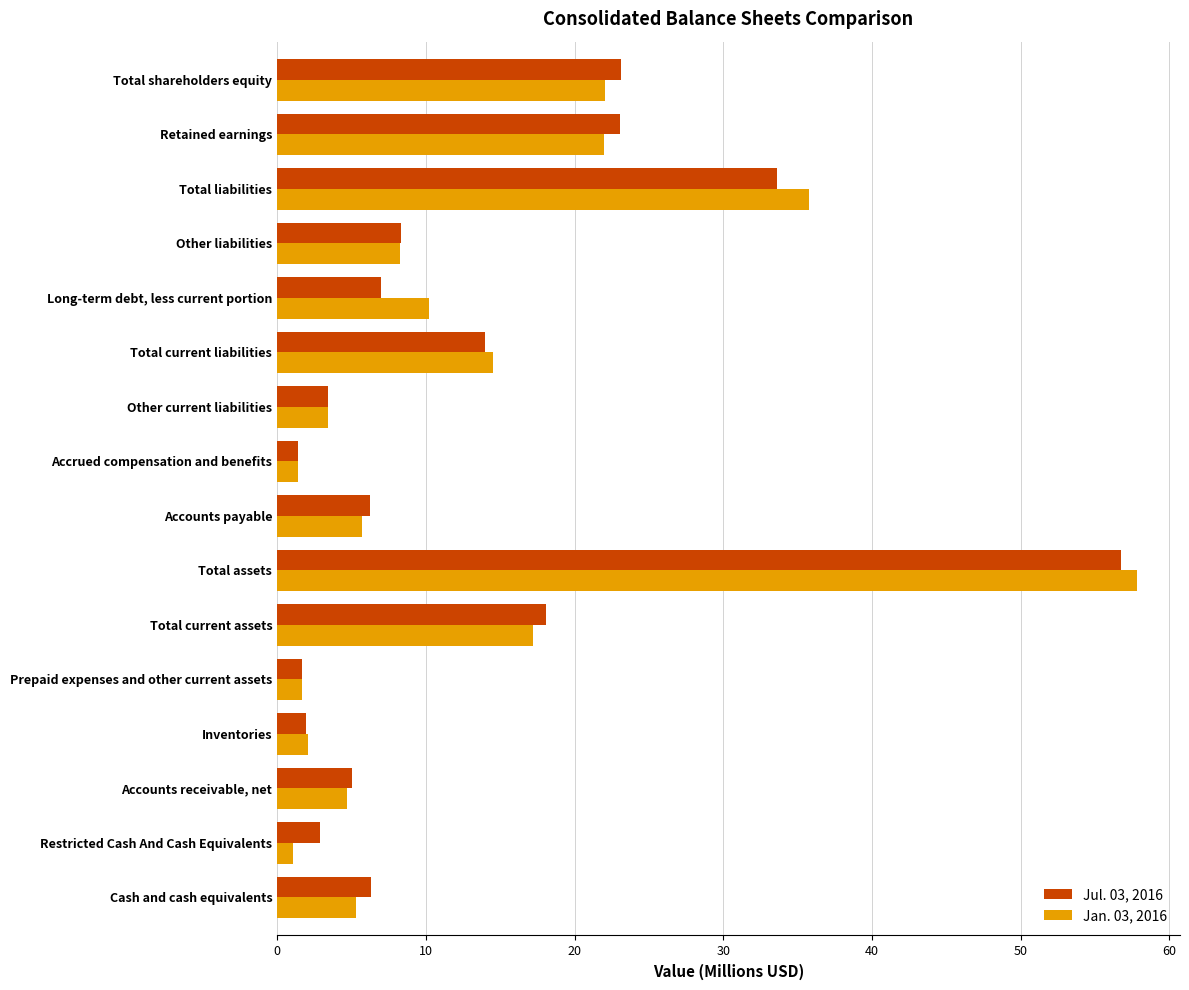

What is the total value across all series at Total assets?

114.6